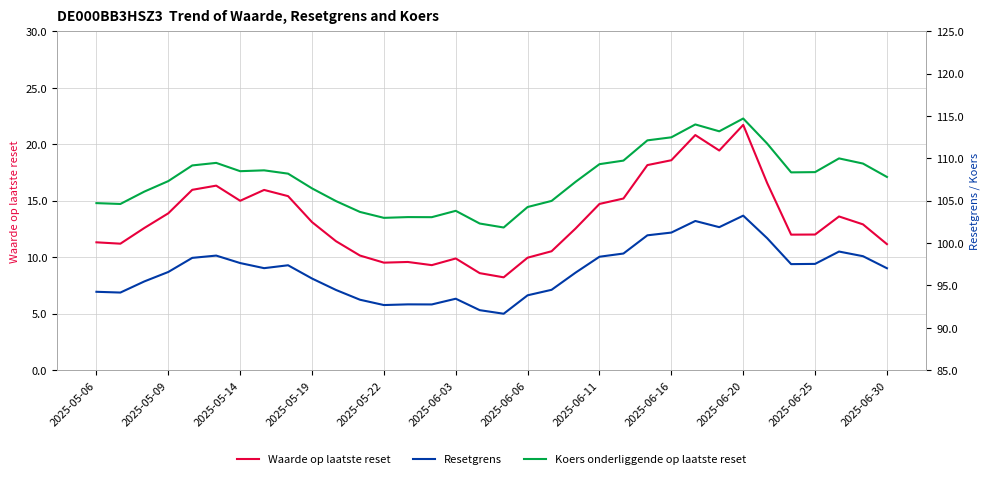

Which series has the largest total across all categories?

Koers onderliggende op laatste reset